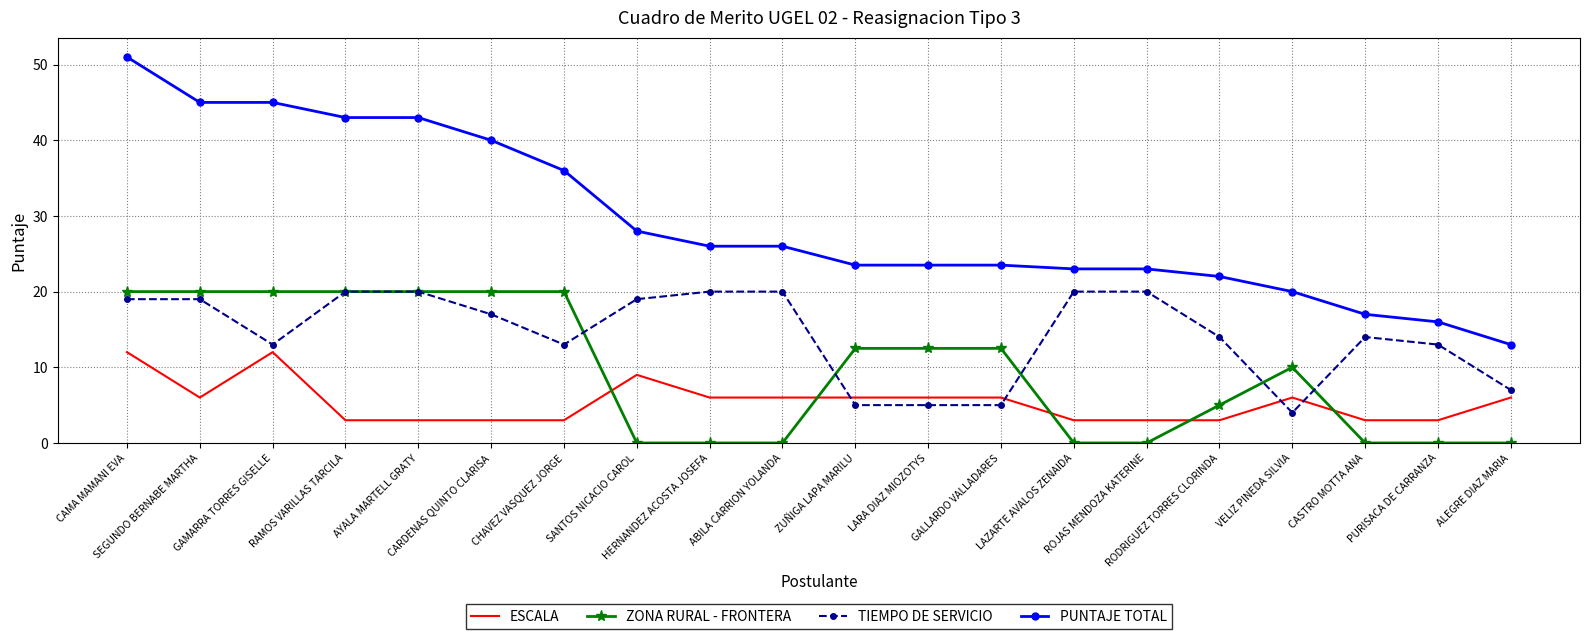

Reading left to right, extract all data points from this chart.

ESCALA: 12.0	6.0	12.0	3.0	3.0	3.0	3.0	9.0	6.0	6.0	6.0	6.0	6.0	3.0	3.0	3.0	6.0	3.0	3.0	6.0
ZONA RURAL - FRONTERA: 20.0	20.0	20.0	20.0	20.0	20.0	20.0	0.0	0.0	0.0	12.5	12.5	12.5	0.0	0.0	5.0	10.0	0.0	0.0	0.0
TIEMPO DE SERVICIO: 19.0	19.0	13.0	20.0	20.0	17.0	13.0	19.0	20.0	20.0	5.0	5.0	5.0	20.0	20.0	14.0	4.0	14.0	13.0	7.0
PUNTAJE TOTAL: 51.0	45.0	45.0	43.0	43.0	40.0	36.0	28.0	26.0	26.0	23.5	23.5	23.5	23.0	23.0	22.0	20.0	17.0	16.0	13.0